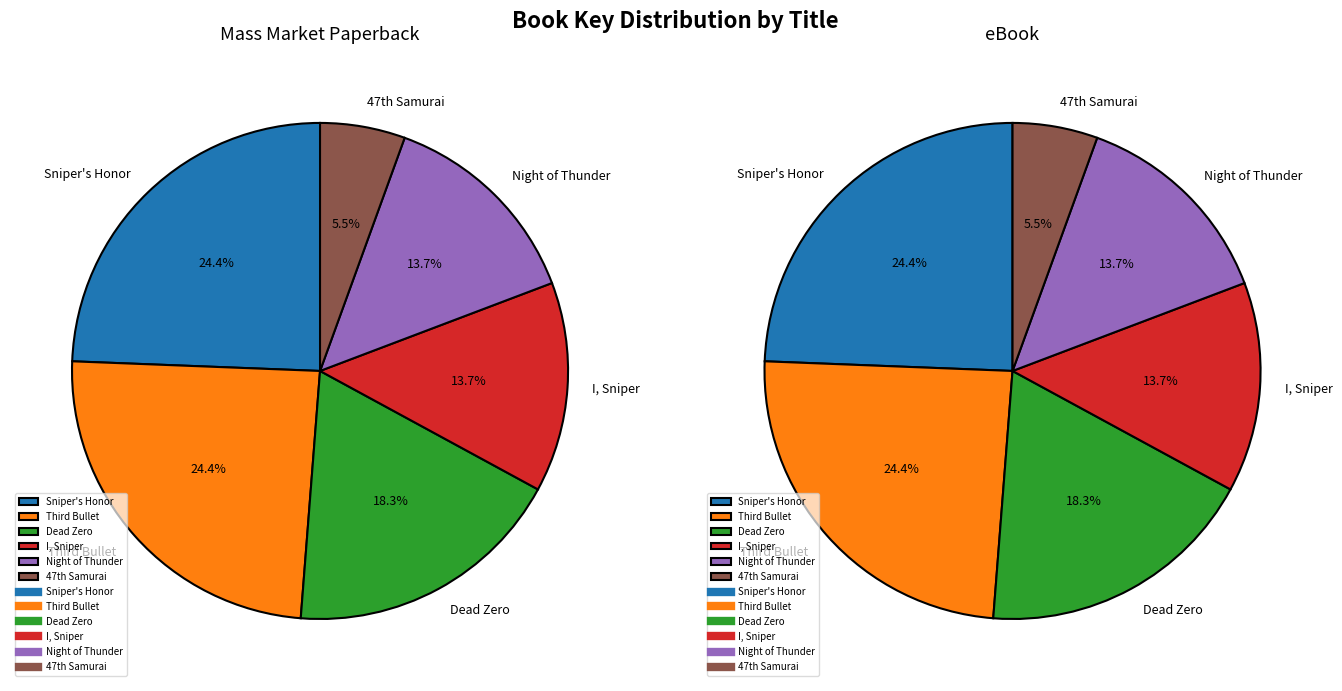

What percentage is NOT represented by Sniper's Honor?

75.6%